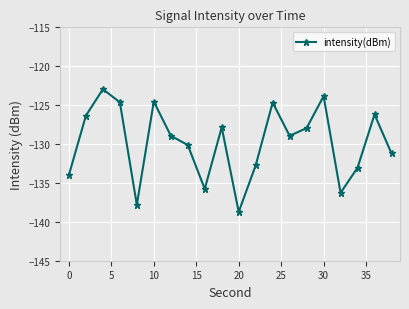

What is the maximum value shown in the chart?

-123.0